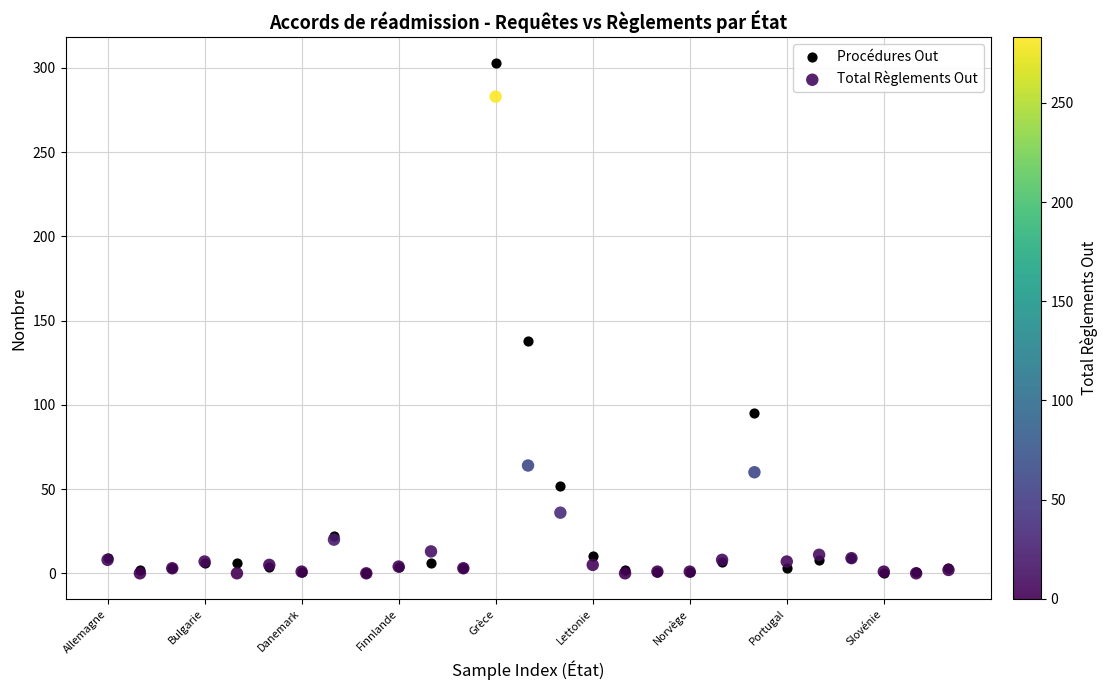

Across all series, what Y value is closest to 151?

138